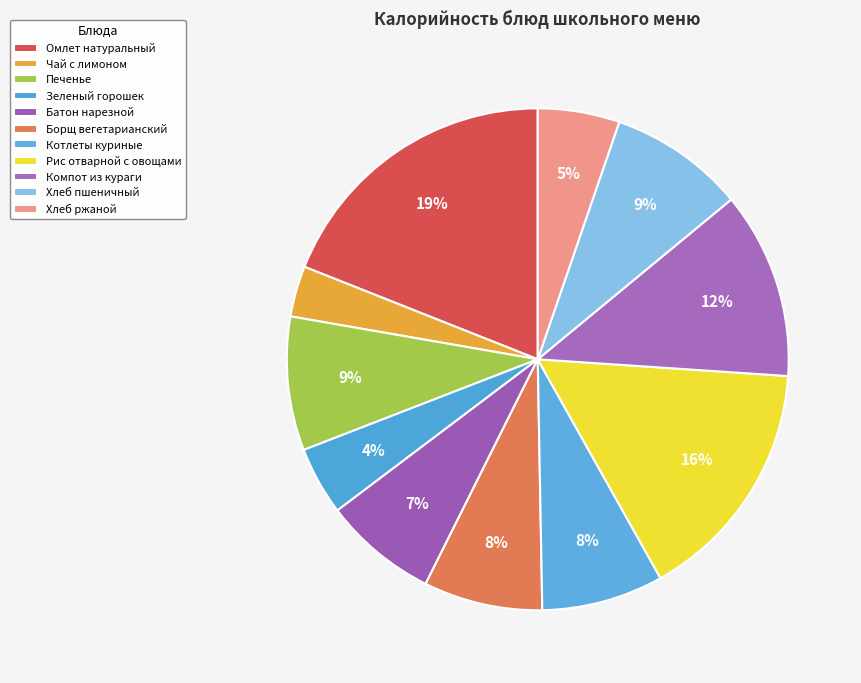

The Борщ вегетарианский slice represents 13% of the pie. True or false?

False